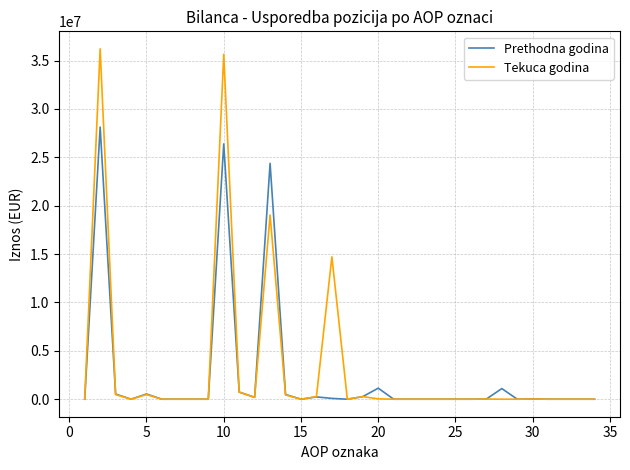

Which series has the largest range (max minus min)?

Tekuca godina